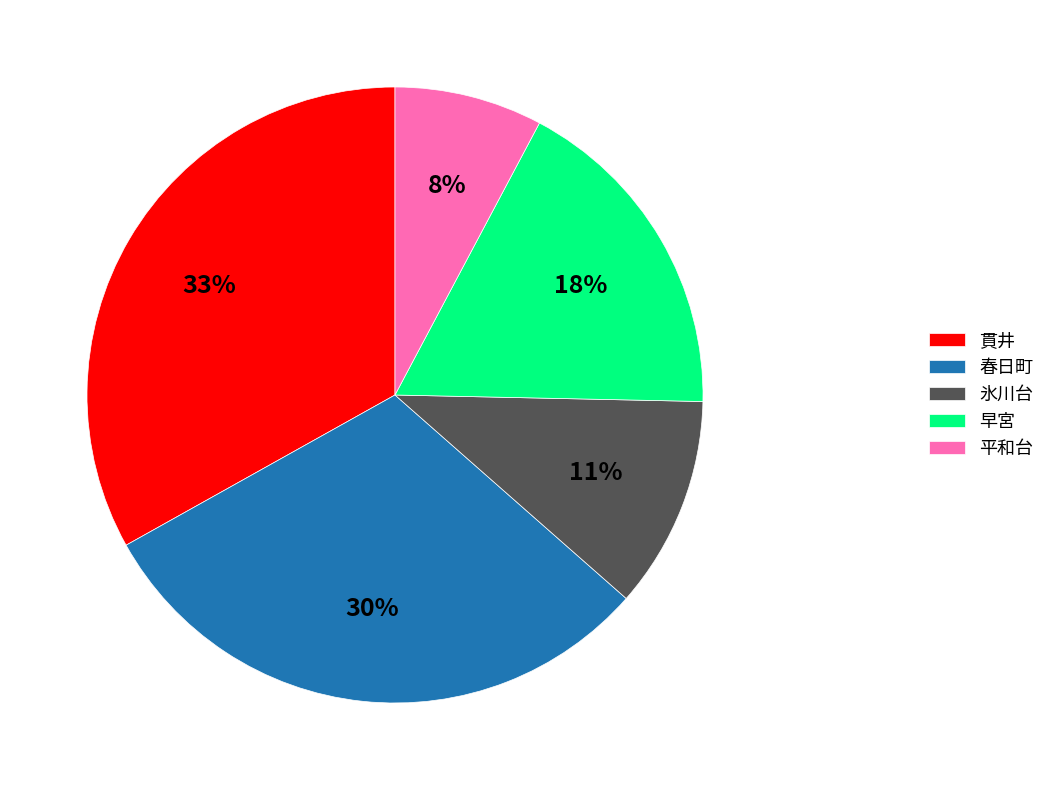

True or false: 氷川台 accounts for 1% of the total.

False